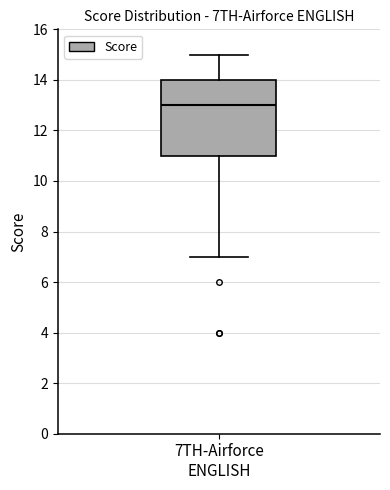

Read this box plot against the y-axis: the position of the median line, the range covered by the box, and the ends of both whiskers. The values are not printed on the chart, so give them approximately, as read against the axis.

median 13, box 11 to 14, whiskers 7 to 15